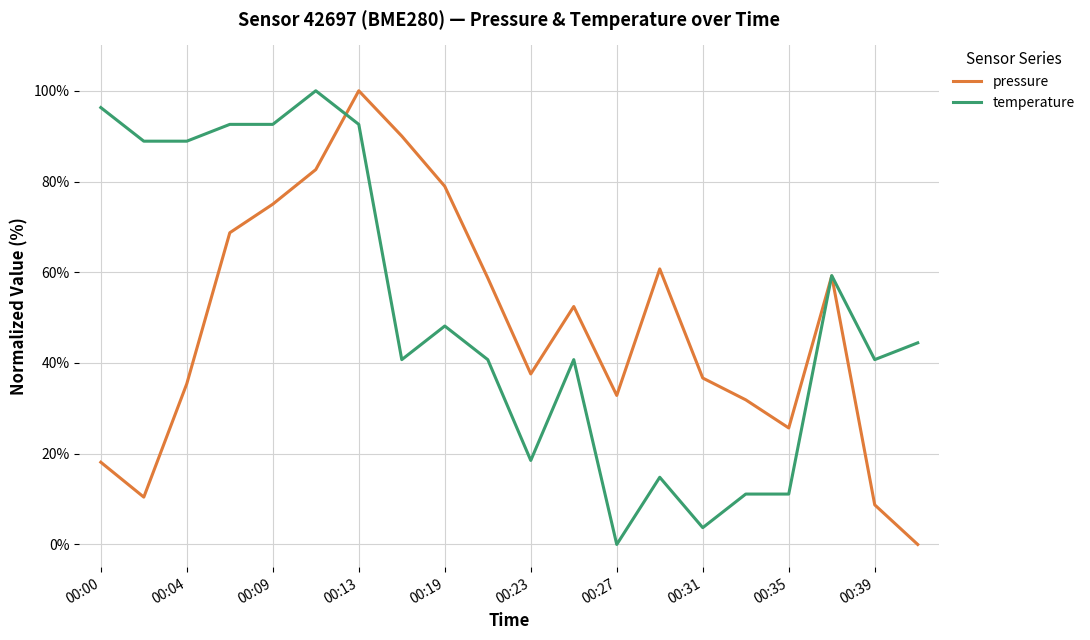

At how many categories does at least one series exceed 0?

20